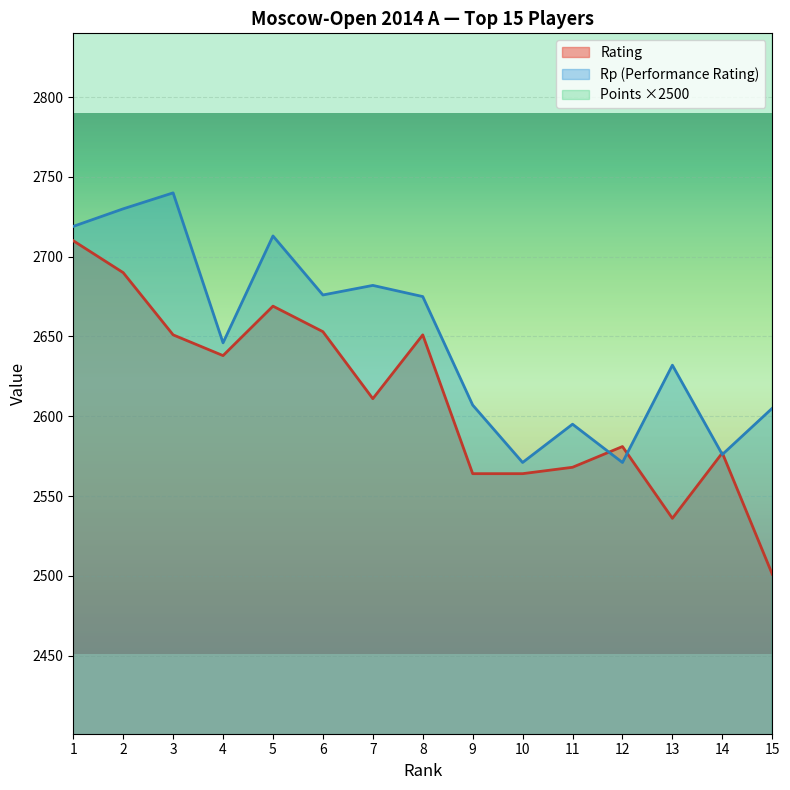

What is the average value of the Rp series?

2649